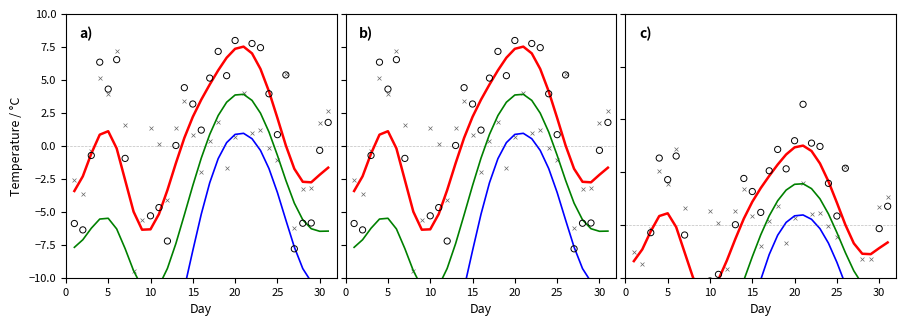

At which category is the sum across all series the highest?

20